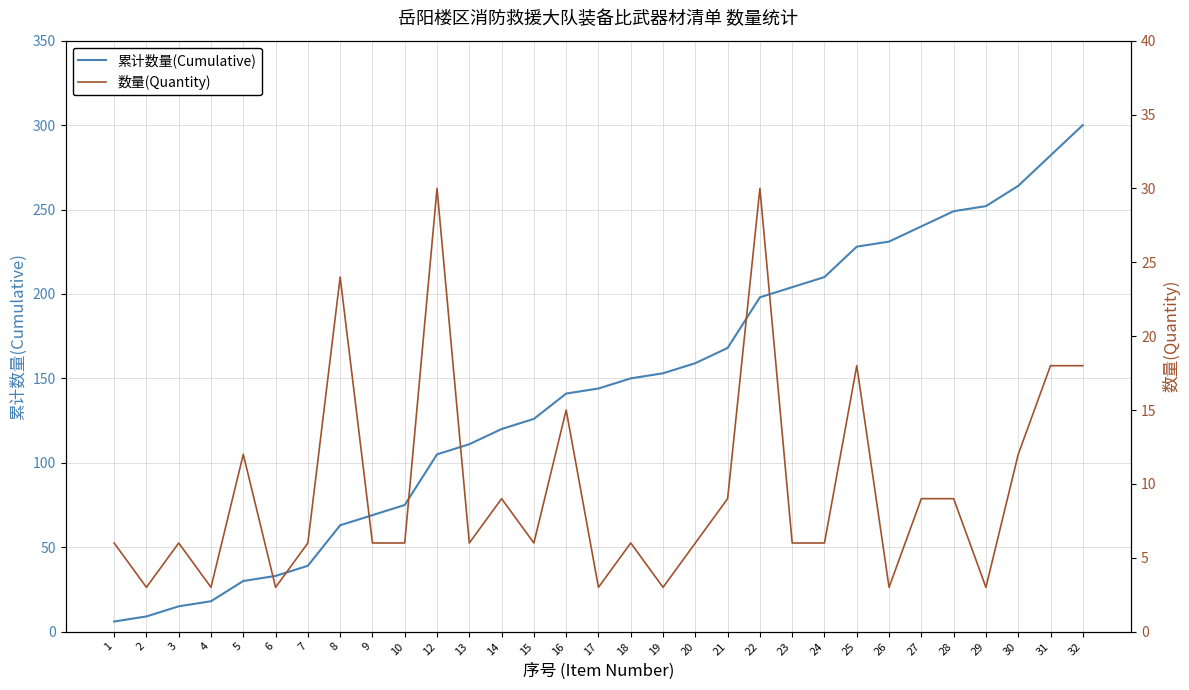

The 数量(Quantity) series shows 6 at 18. True or false?

True